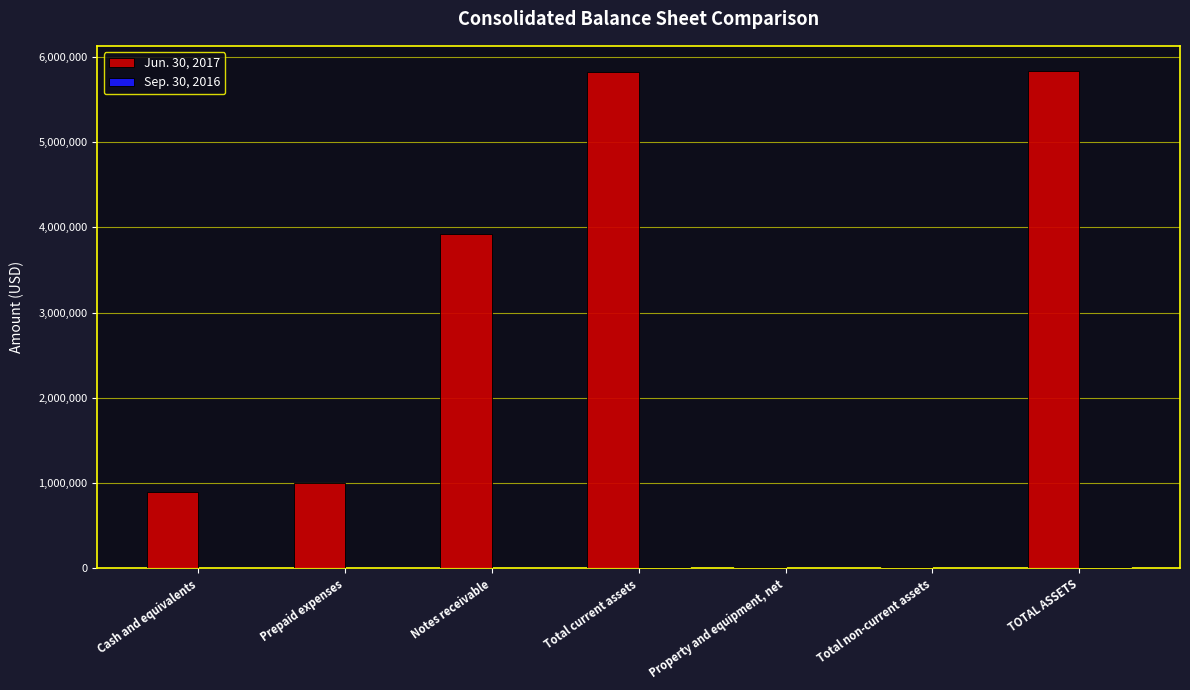

The Jun. 30, 2017 series shows 1487543 at Prepaid expenses. True or false?

False